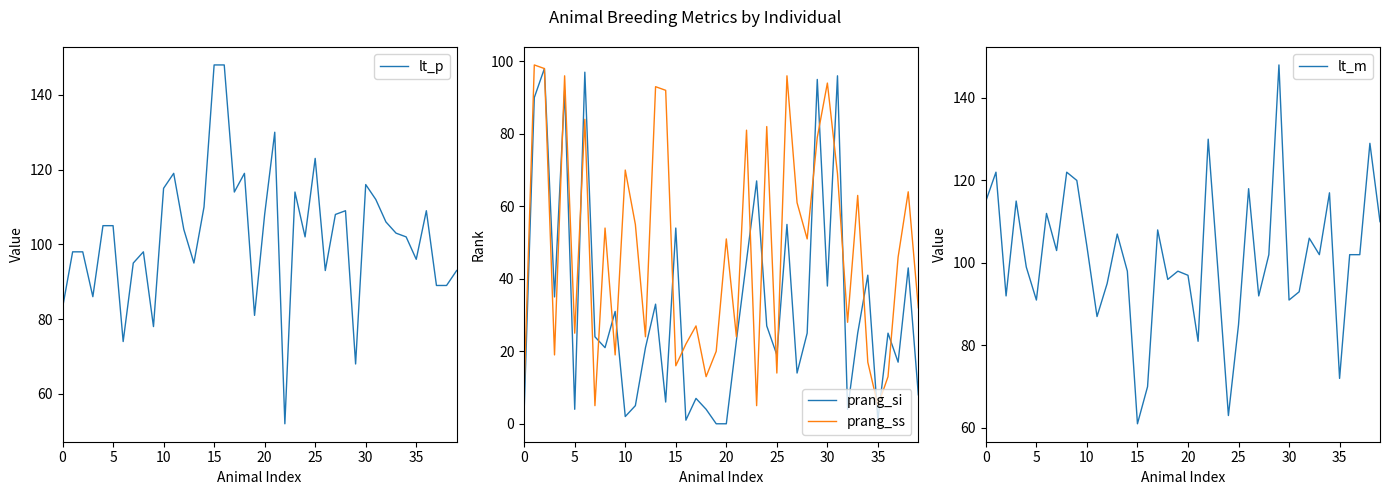

How many intersections are there between lt_p and prang_si?

4